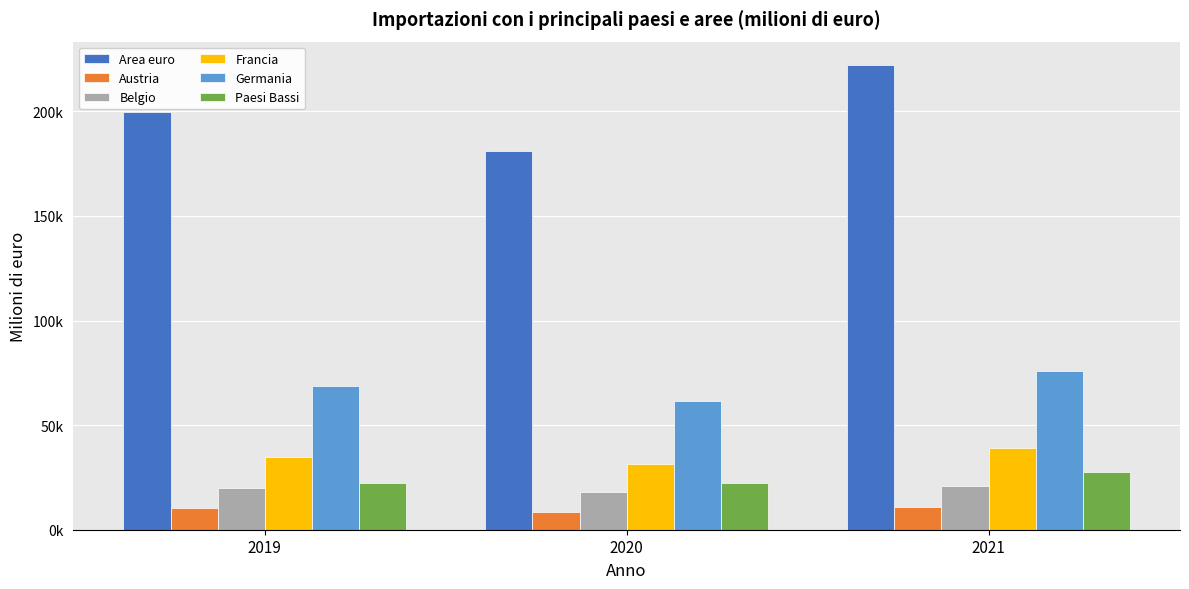

Reading right to left, what are all the values shown in this chart?

Area euro: 222192.8	181016.5	199805.1
Austria: 10762.7	8536.2	10180.6
Belgio: 21019.9	18203.6	19785.6
Francia: 39185.6	31288.2	34827.2
Germania: 75673.0	61306.1	68579.9
Paesi Bassi: 27740.7	22299.8	22246.8